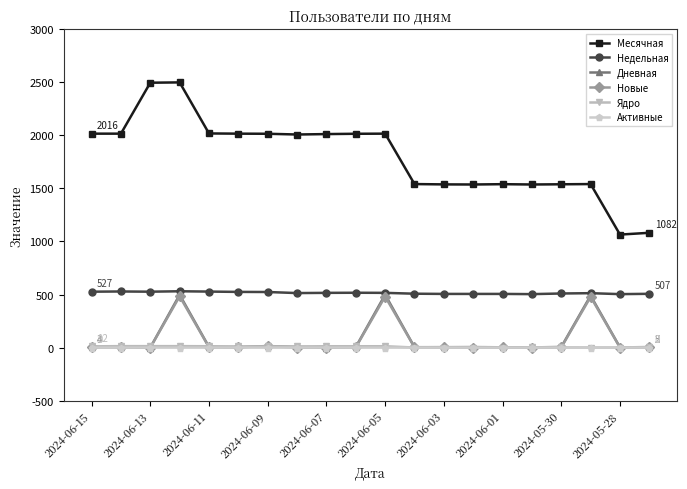

Which series has the widest spread of values?

Месячная